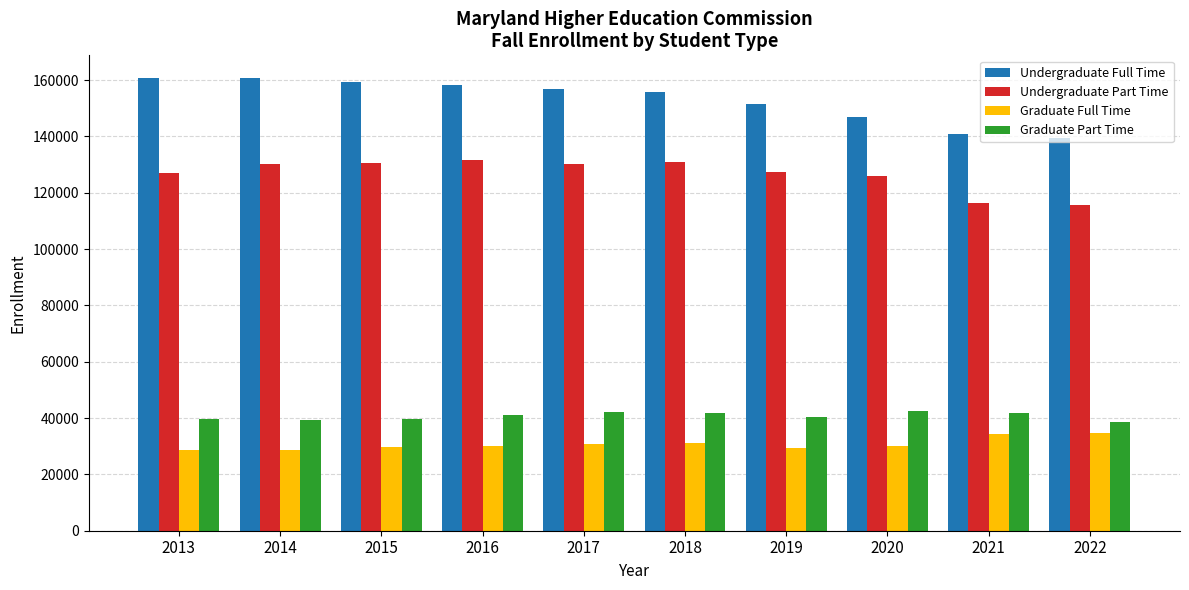

What is the value of the Undergraduate Part Time bar at the 5th from the left?

130035